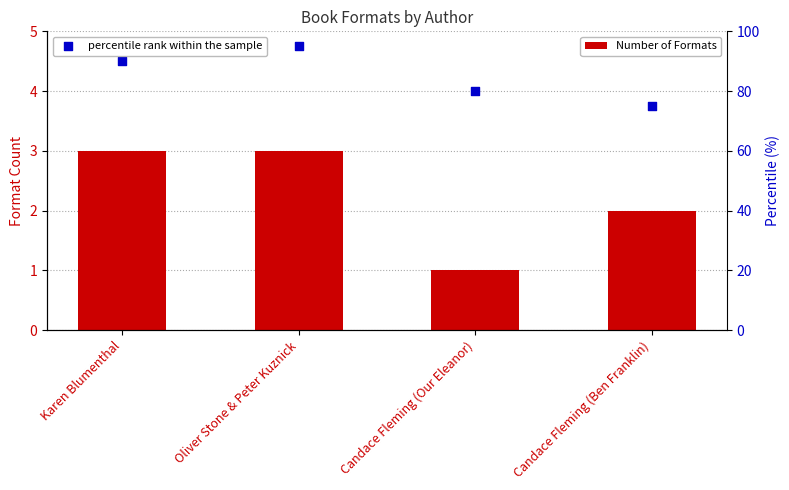

At which category is the sum across all series the highest?

Oliver Stone & Peter Kuznick